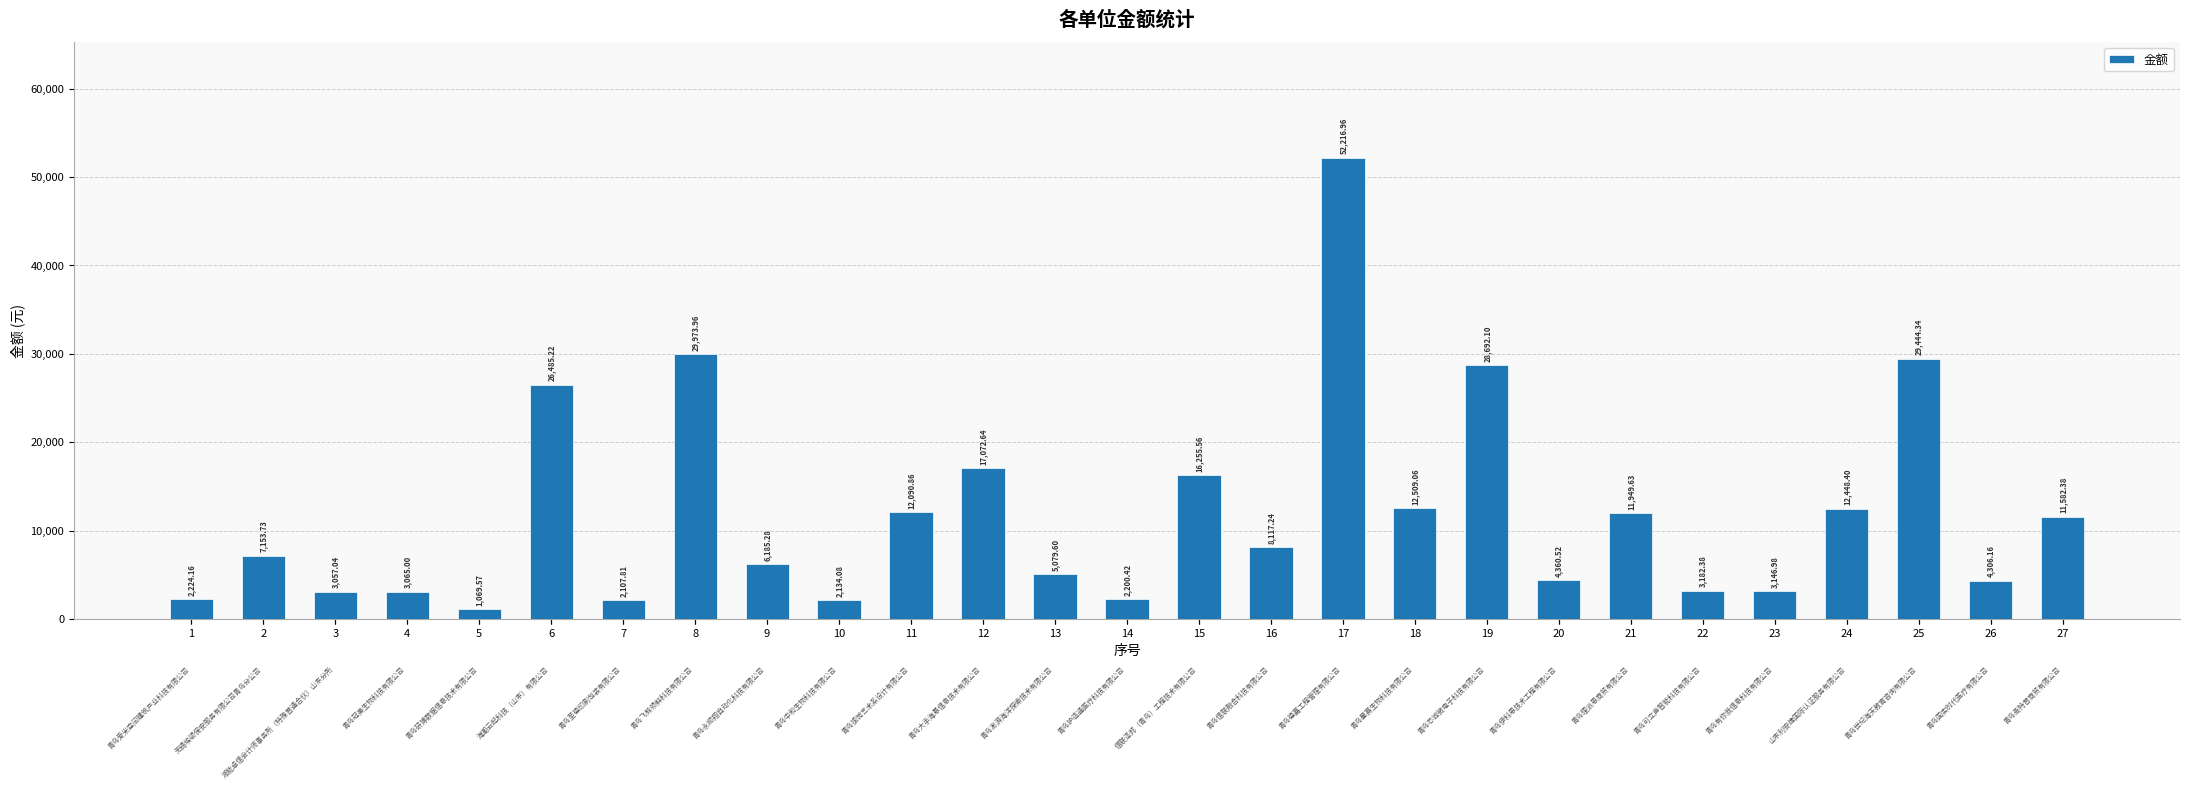

What is the greatest value displayed?

52217.0